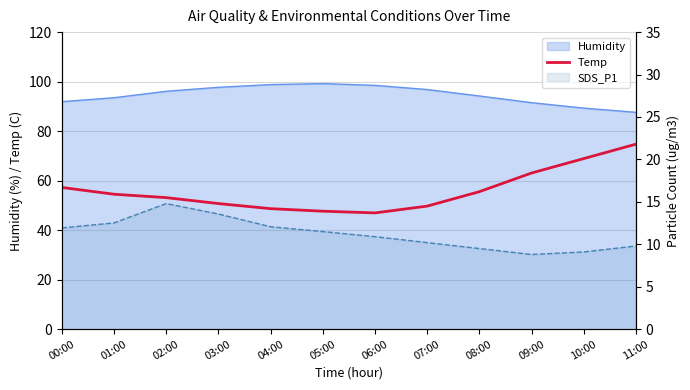

Count the number of categories in the chart.

12